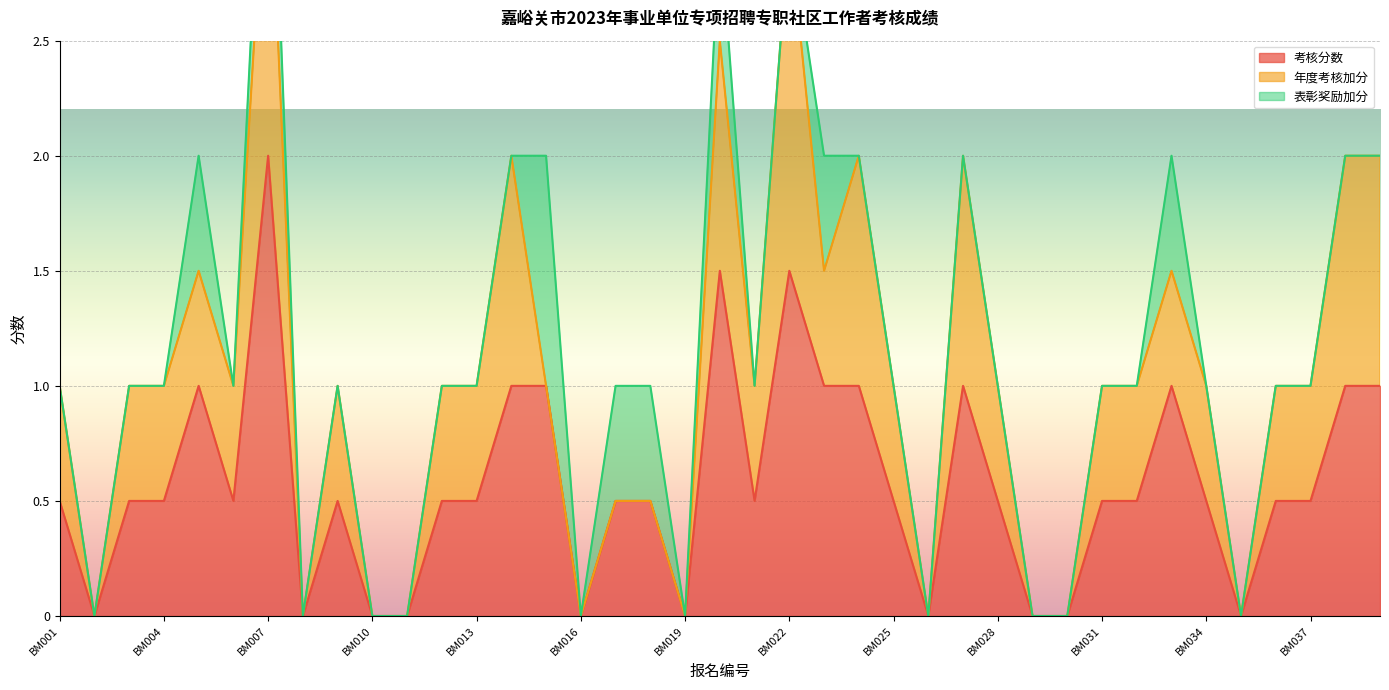

The 表彰奖励加分 series shows -0.4 at BM012. True or false?

False